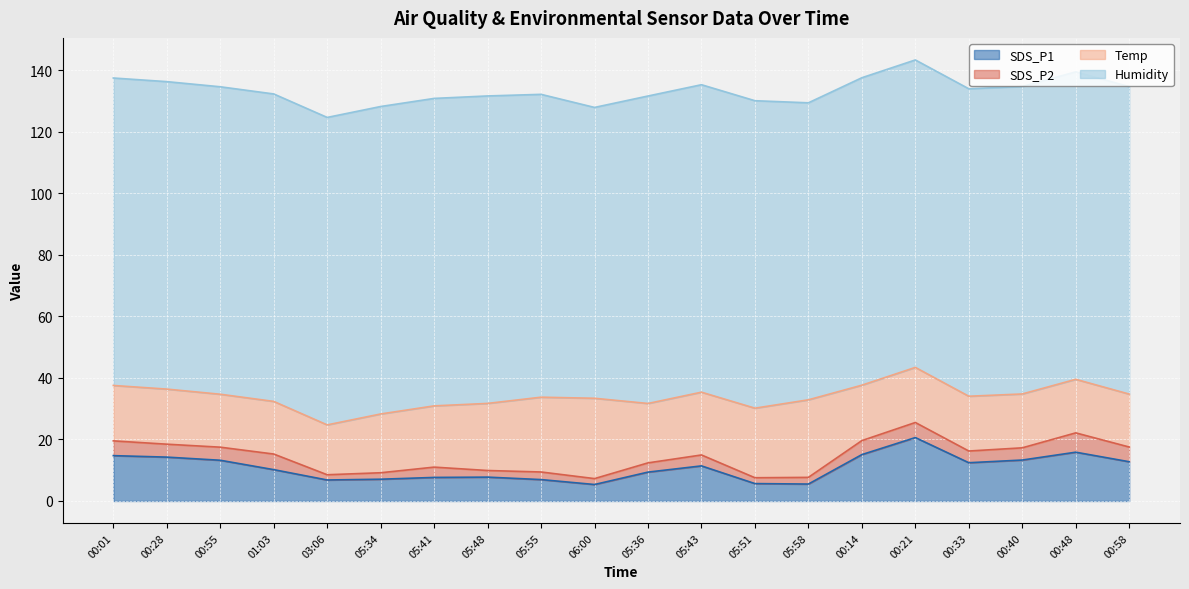

Which has a higher value, 01:03 or 00:58?

00:58